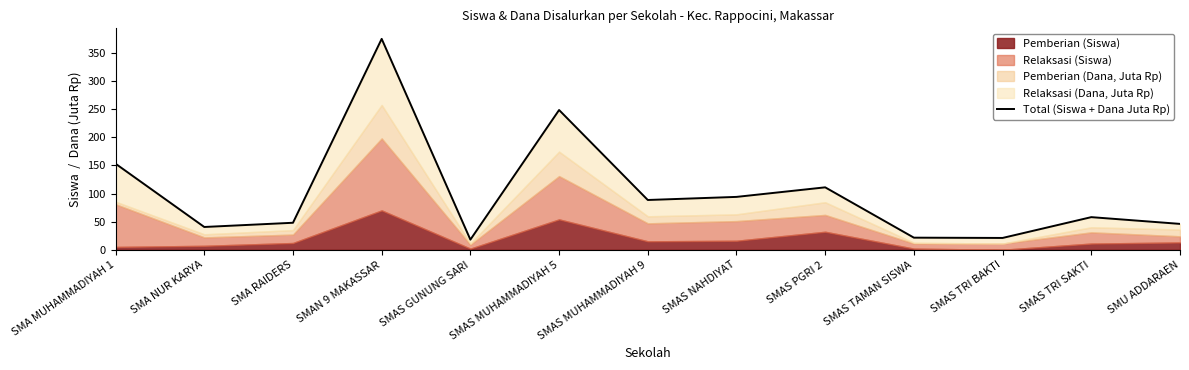

How many interior local peaks (higher than both neighbors) does the data have?

4